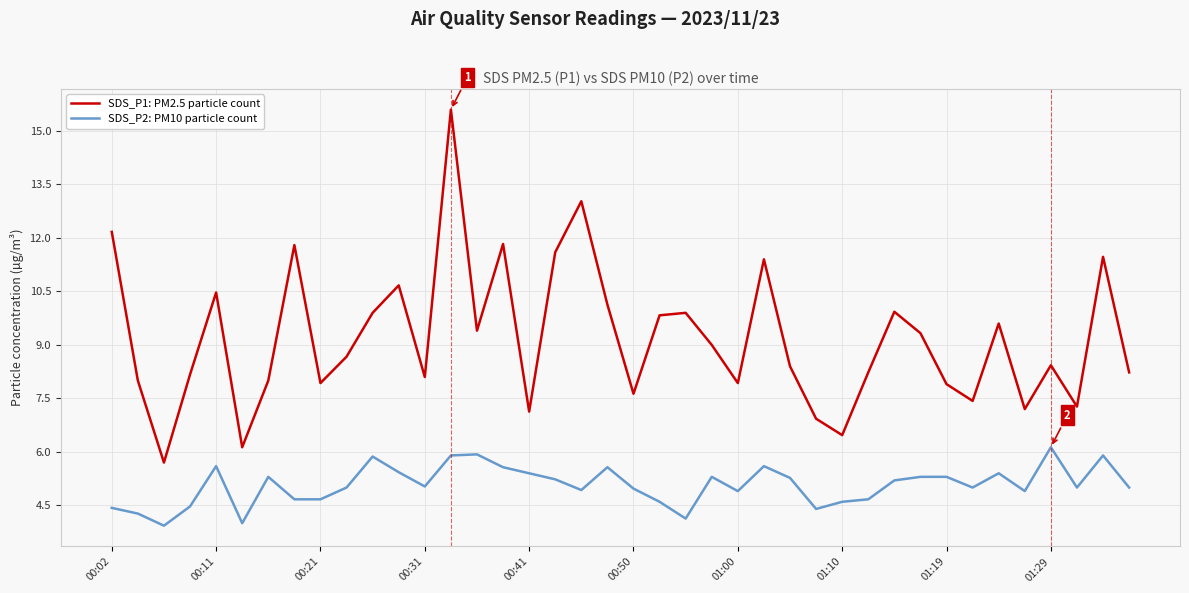

List the series in order of their peak value, highest first.

SDS_P1: PM2.5 particle count, SDS_P2: PM10 particle count